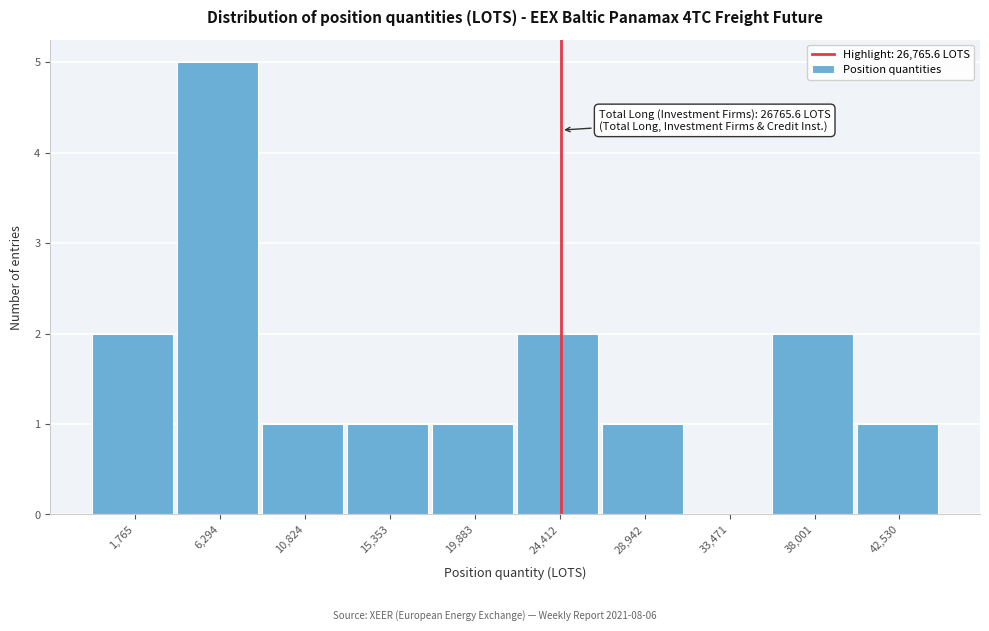

Reading right to left, what are all the values shown in this chart?

42,530=1	38,001=2	33,471=0	28,942=1	24,412=2	19,883=1	15,353=1	10,824=1	6,294=5	1,765=2